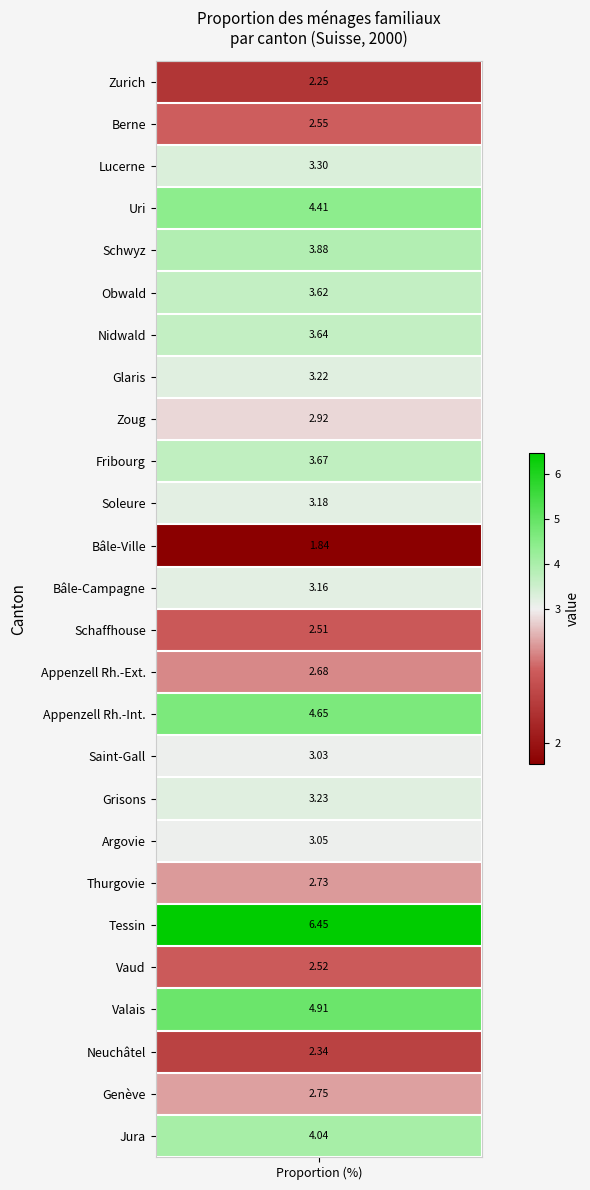

What is the average value?

3.3